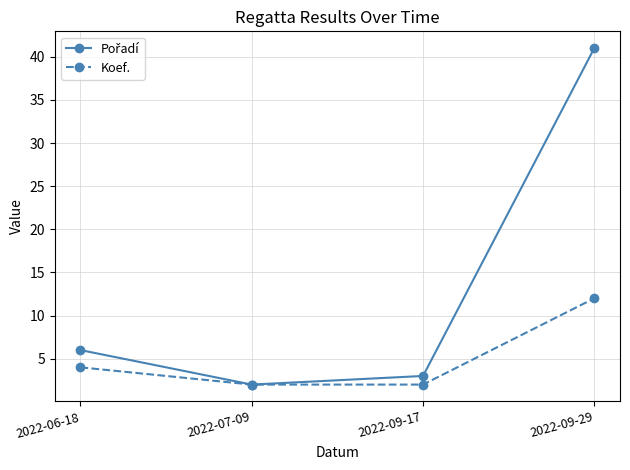

What is the sum of the Koef. values at 2022-07-09 and 2022-06-18?

6